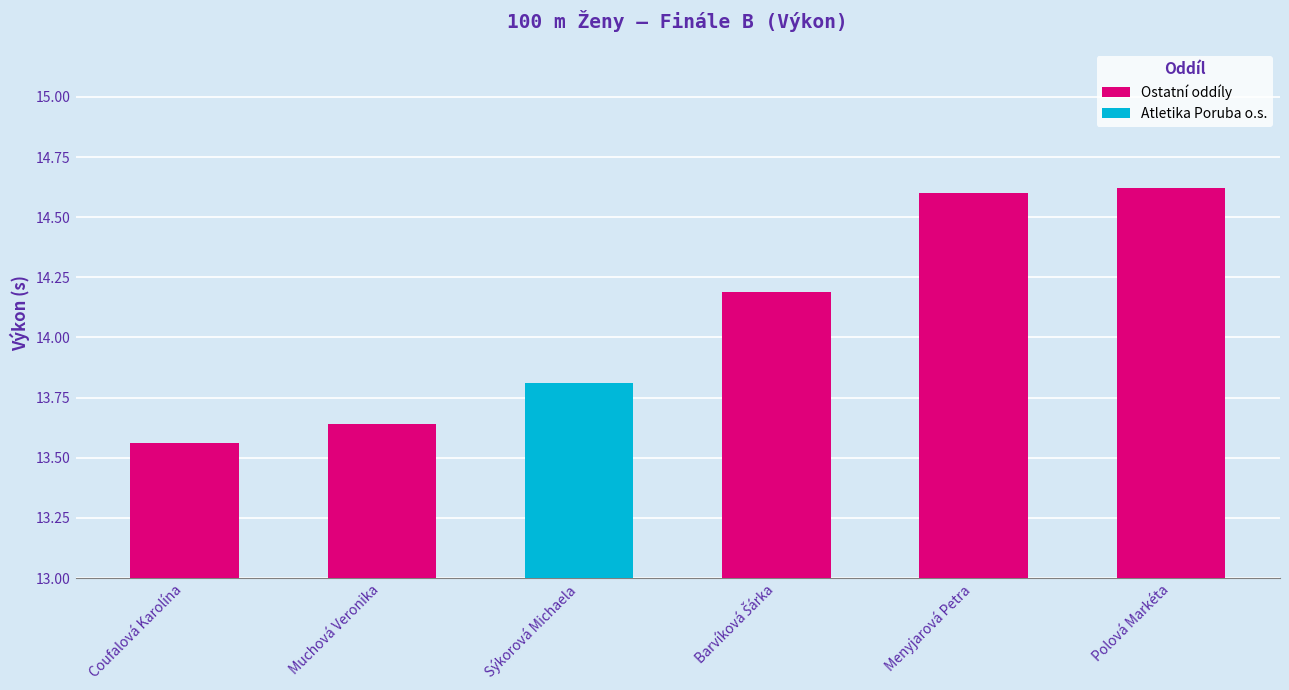

The chart shows a value of 13.6 at Muchová Veronika. True or false?

True